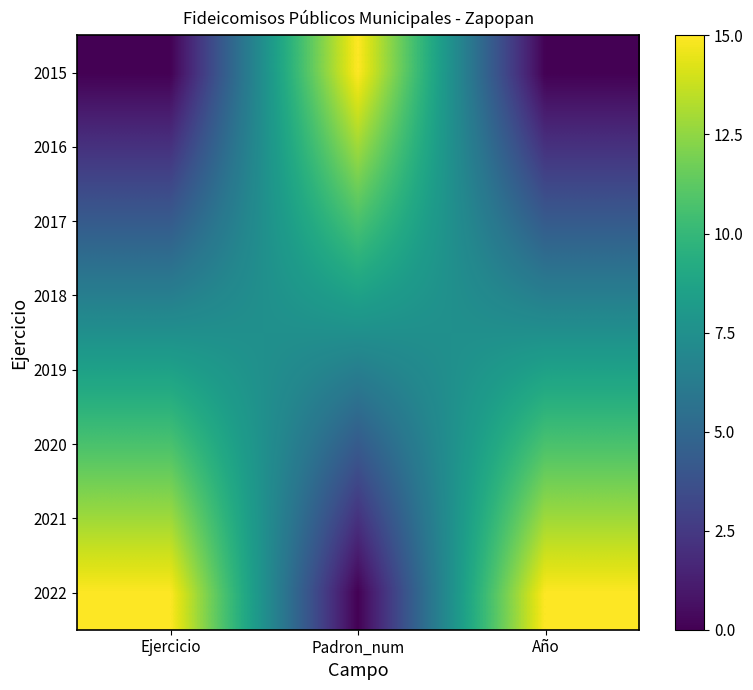

What is the total value across all series at Año?

60.0